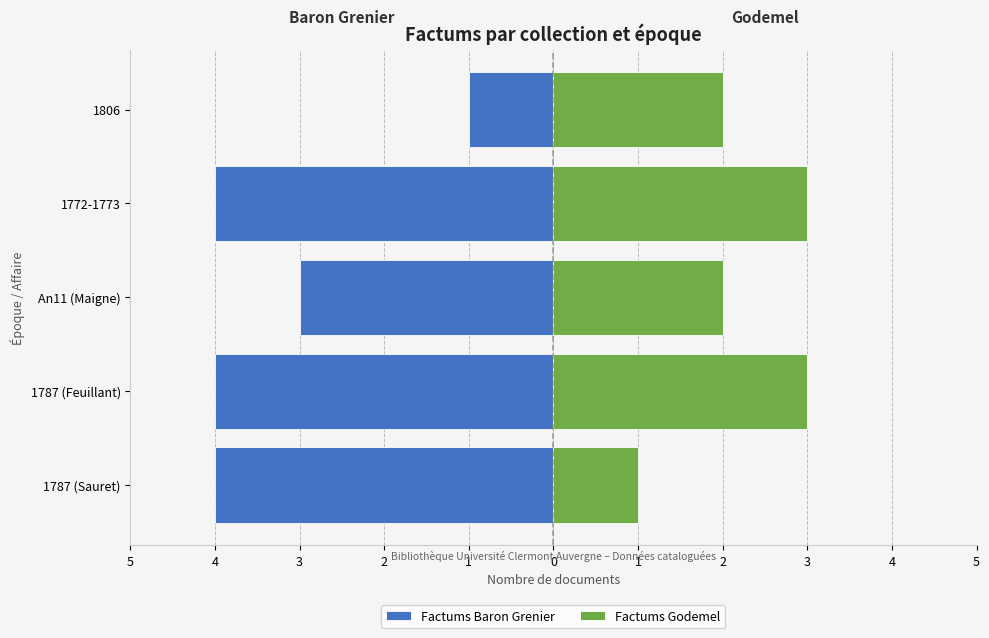

Reading right to left, transcribe all the data shown in this chart.

Factums Baron Grenier: -1	-4	-3	-4	-4
Factums Godemel: 2	3	2	3	1